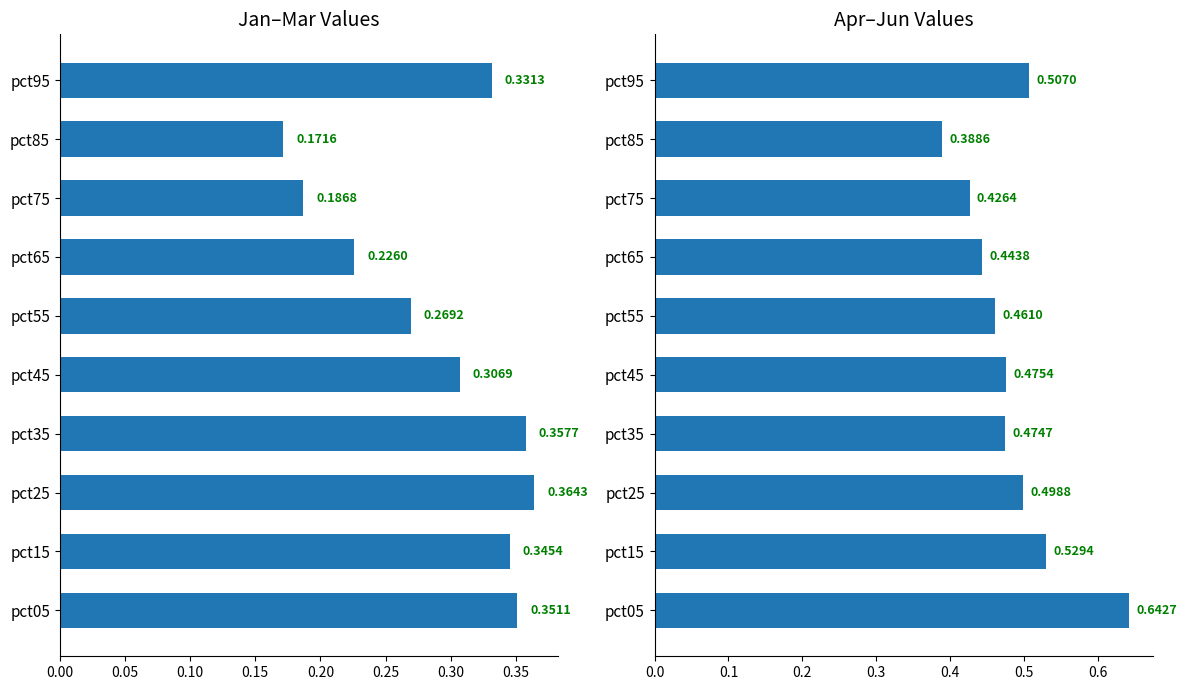

How many bars are there in total?

20